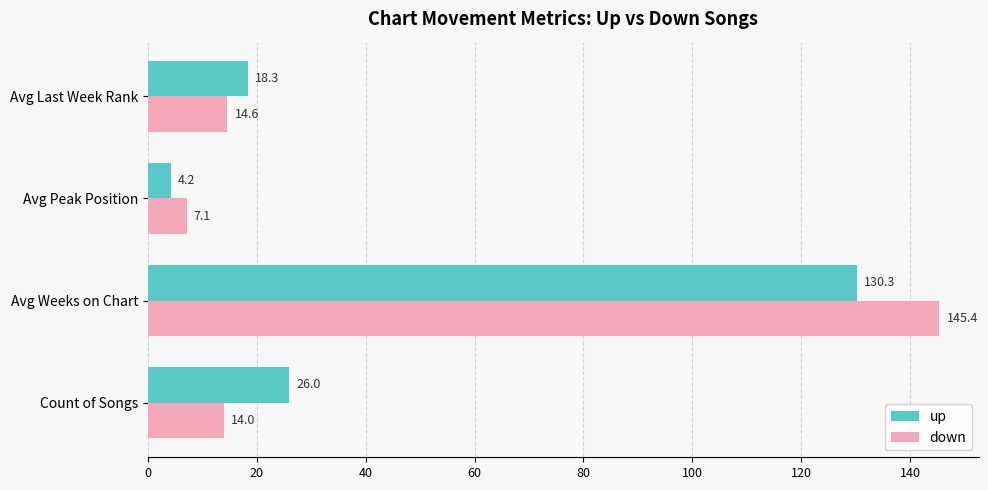

At which category does the chart reach its peak across all series?

Avg Weeks on Chart